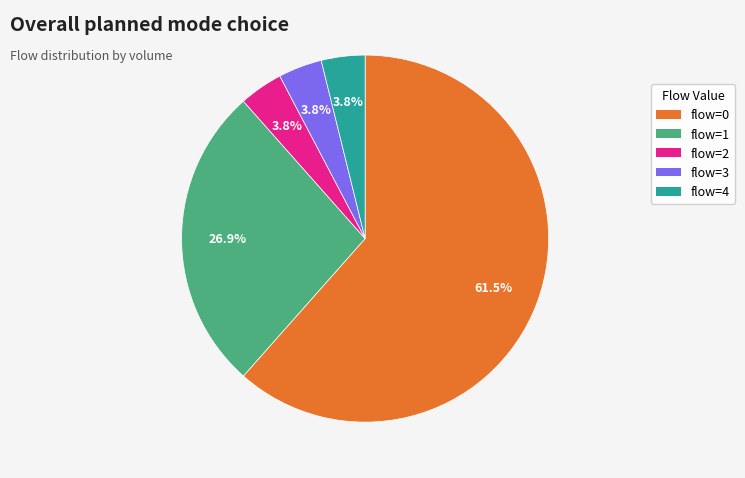

Is there a majority slice in this chart?

Yes